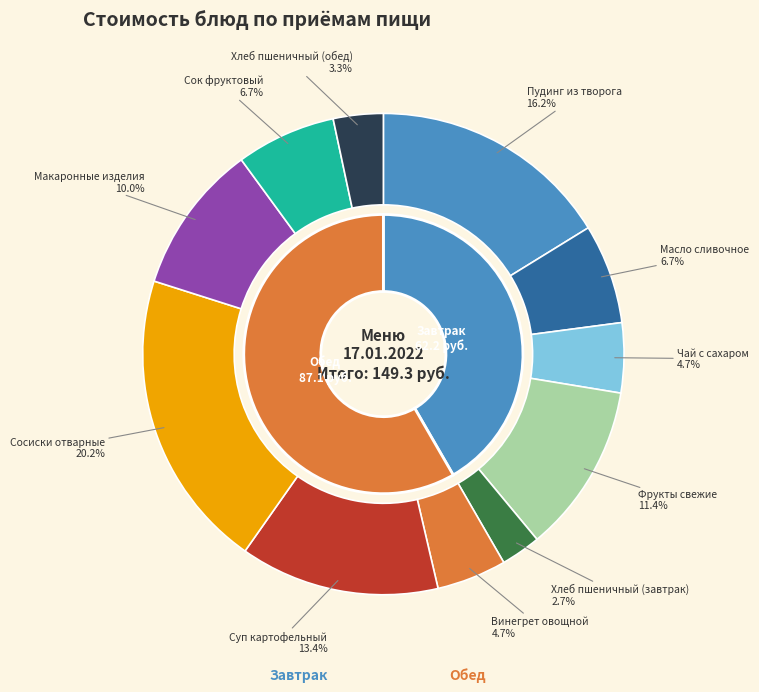

Rank the categories by value from lowest to highest.

Хлеб пшеничный (завтрак), Хлеб пшеничный (обед), Чай с сахаром, Винегрет овощной, Масло сливочное, Сок фруктовый, Макаронные изделия, Фрукты свежие, Суп картофельный, Пудинг из творога, Сосиски отварные